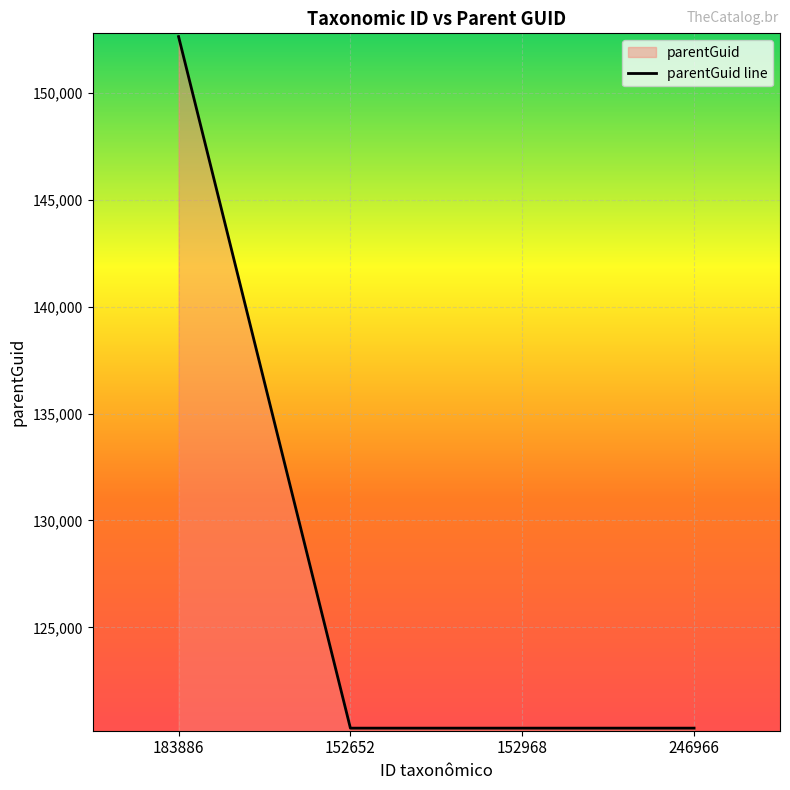

What is the smallest value displayed?

120281